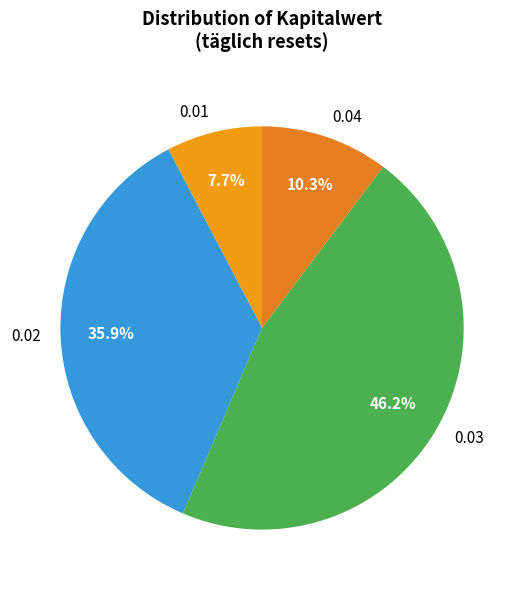

Which category has the biggest portion of the pie?

0.03